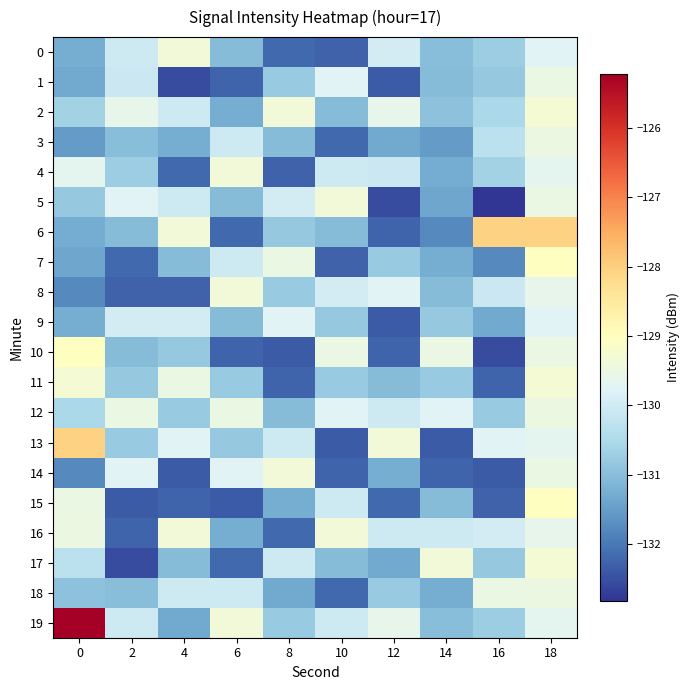

Rank the series by their maximum value, from highest to lowest.

19, 6, 13, 7, 10, 15, 2, 11, 17, 0, 4, 5, 8, 14, 16, 3, 12, 18, 1, 9